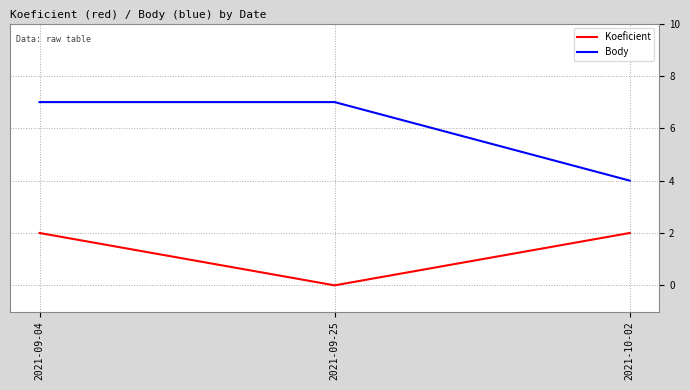

What is the maximum value shown in the chart?

7